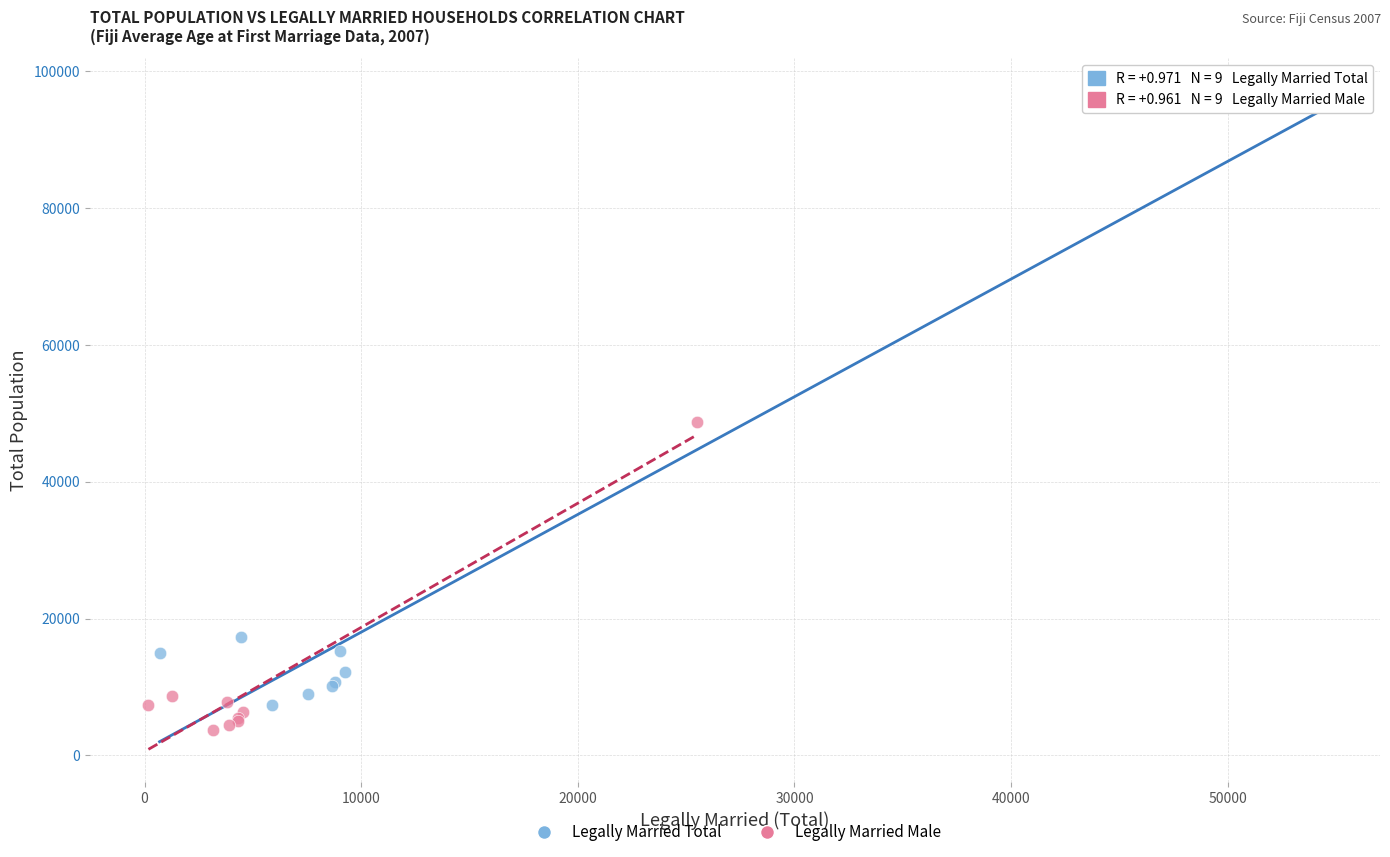

Which series contains the lowest Y value?

Legally Married Male